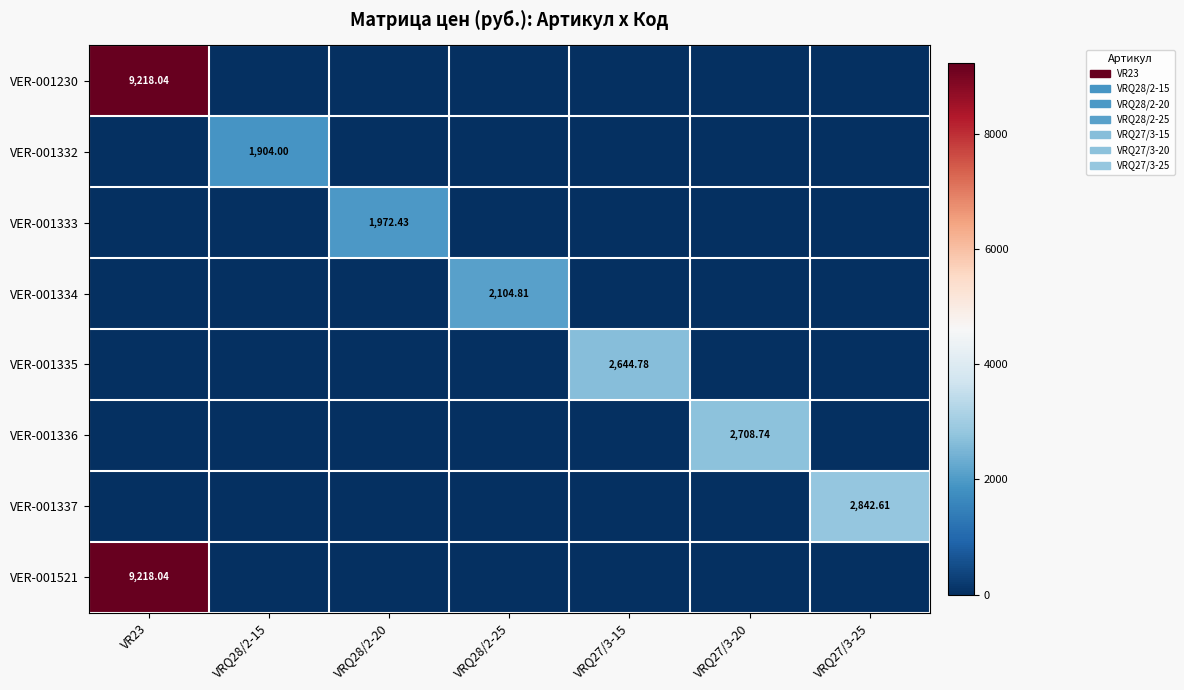

What is the total value across all series at VRQ27/3-20?

2708.7